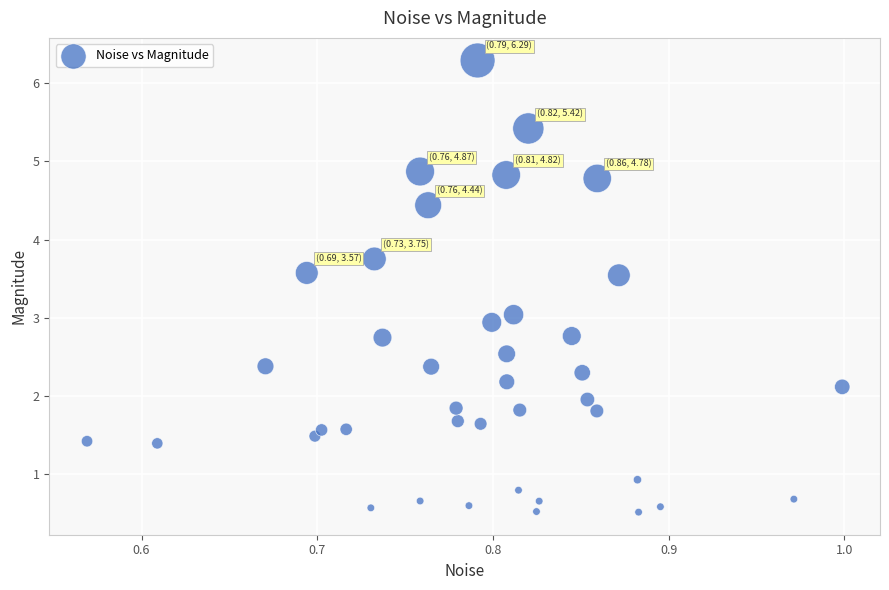

What is the range of X values (max minus min)?

0.4